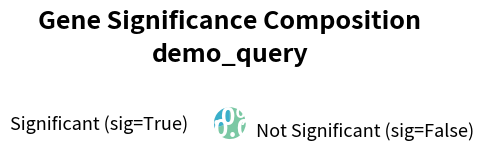

Is there a majority slice in this chart?

Yes